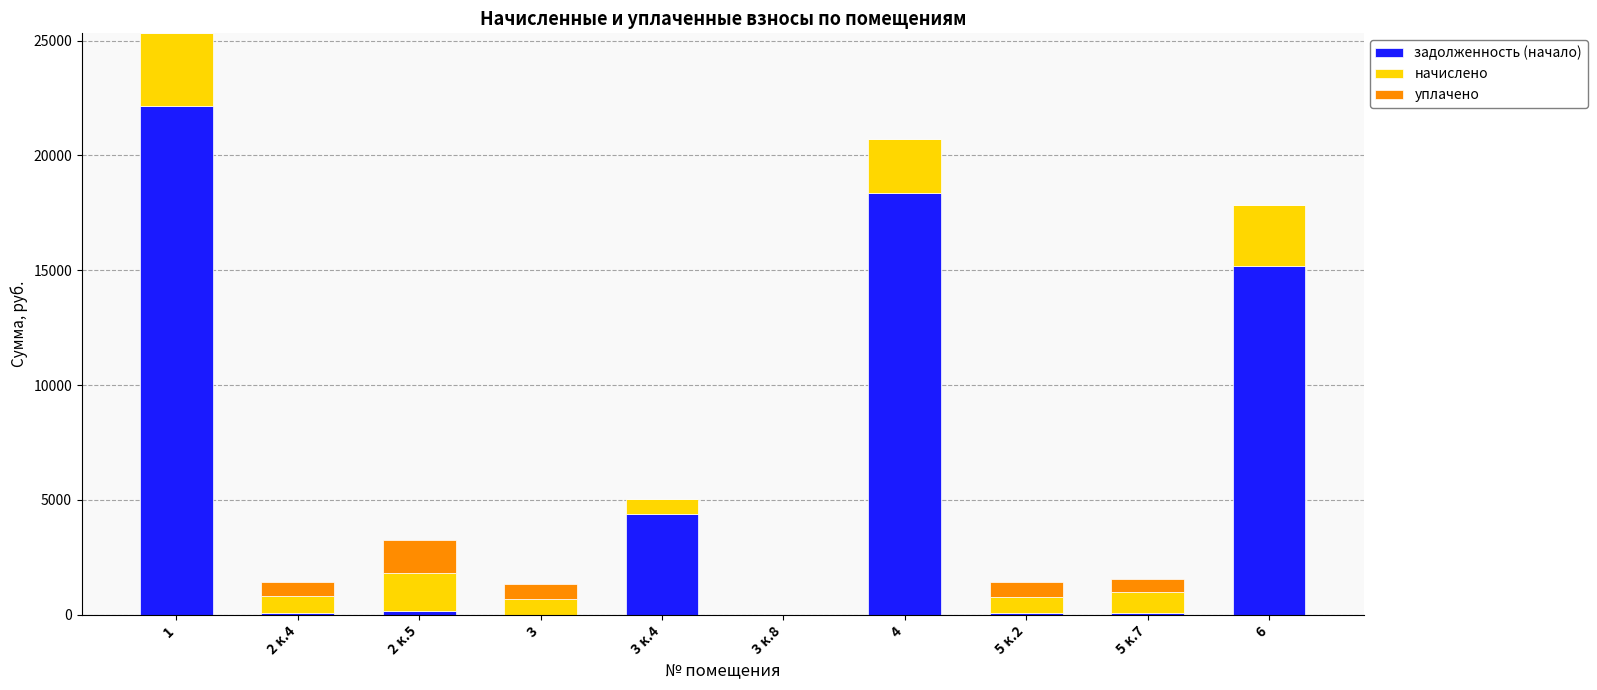

How many distinct data groups are displayed?

3